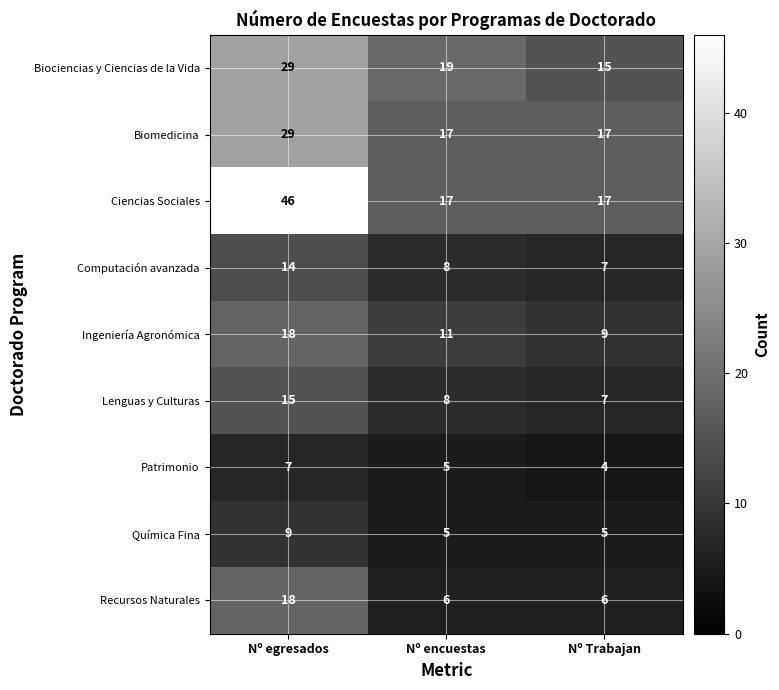

Which category has the highest value across all series?

Nº egresados